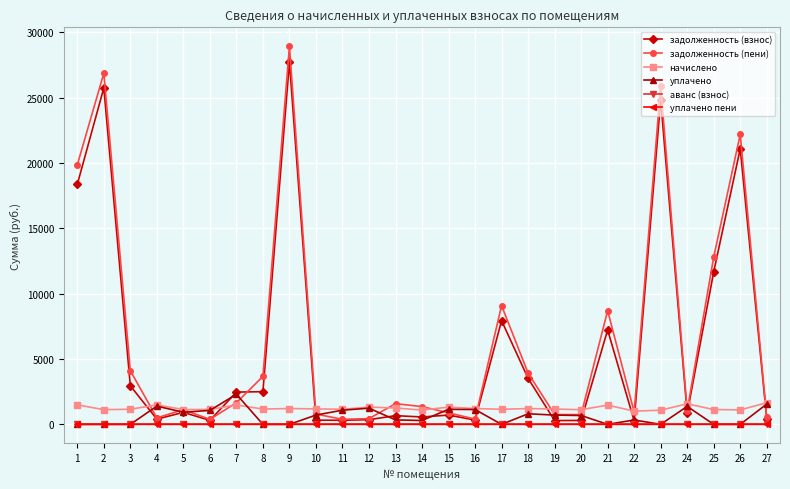

How many lines are shown in the chart?

6